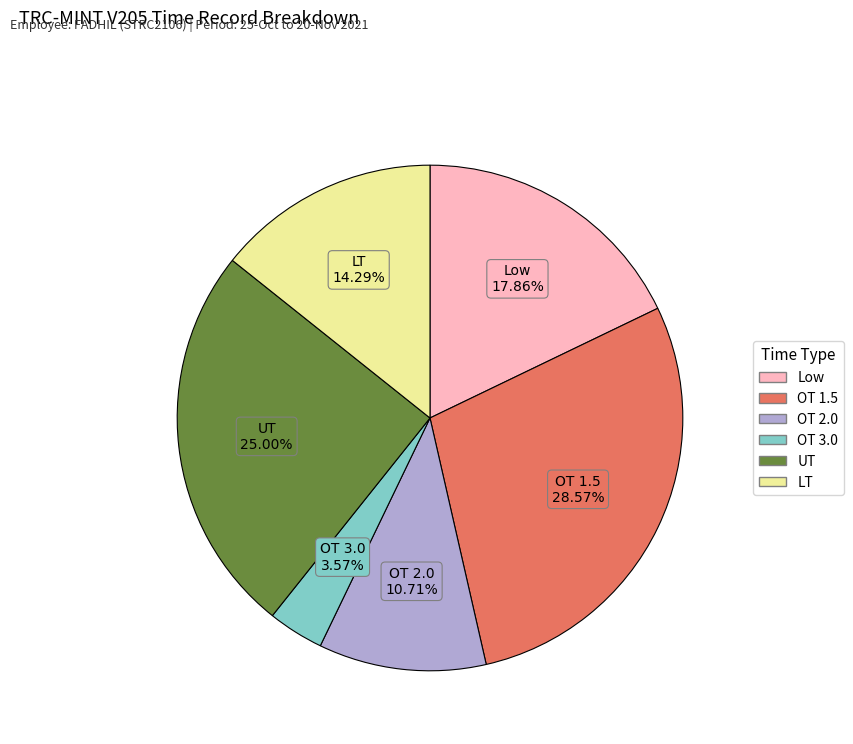

To the nearest percent, what is the combined percentage of OT 2.0 and UT?

36%